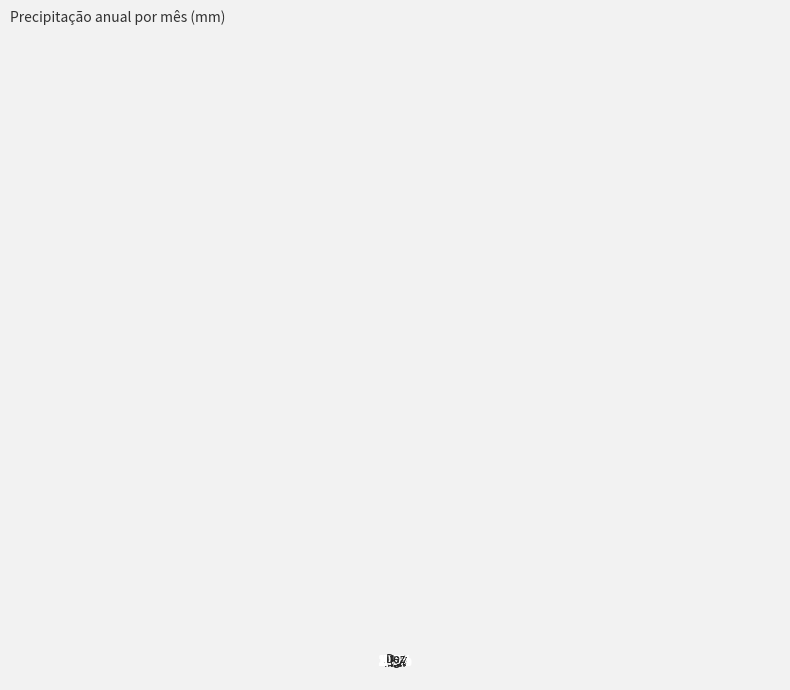

Is there any slice that represents more than half of the pie?

No